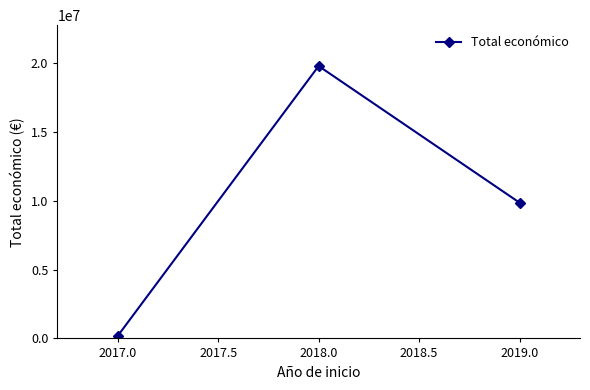

What is the difference between the maximum and minimum values?

19602816